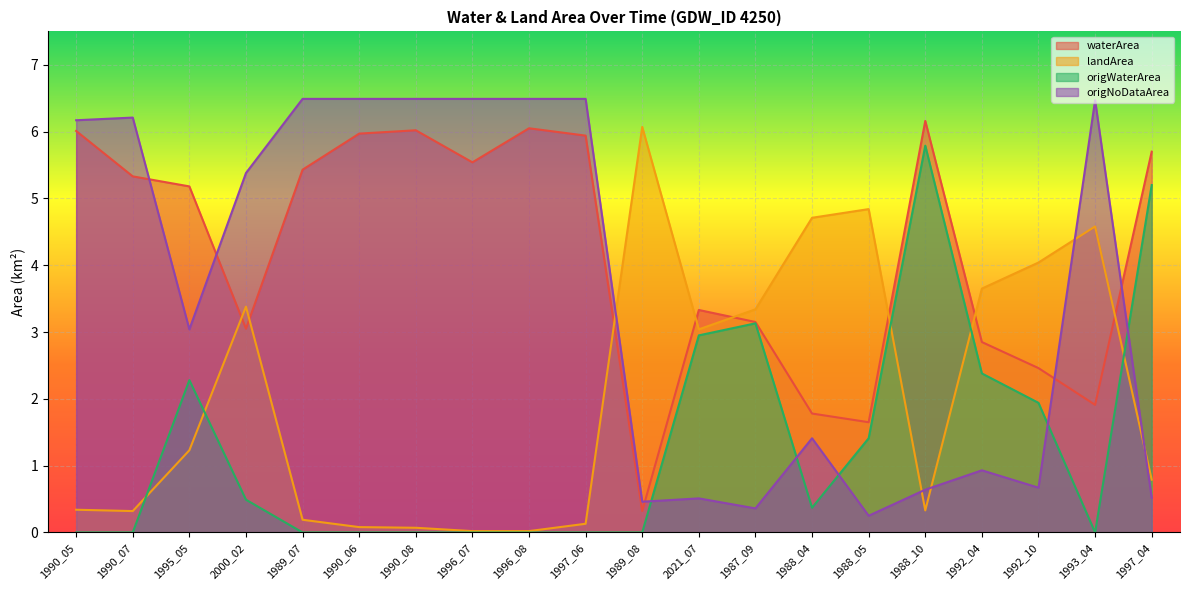

What is the maximum value for origWaterArea?

5.8